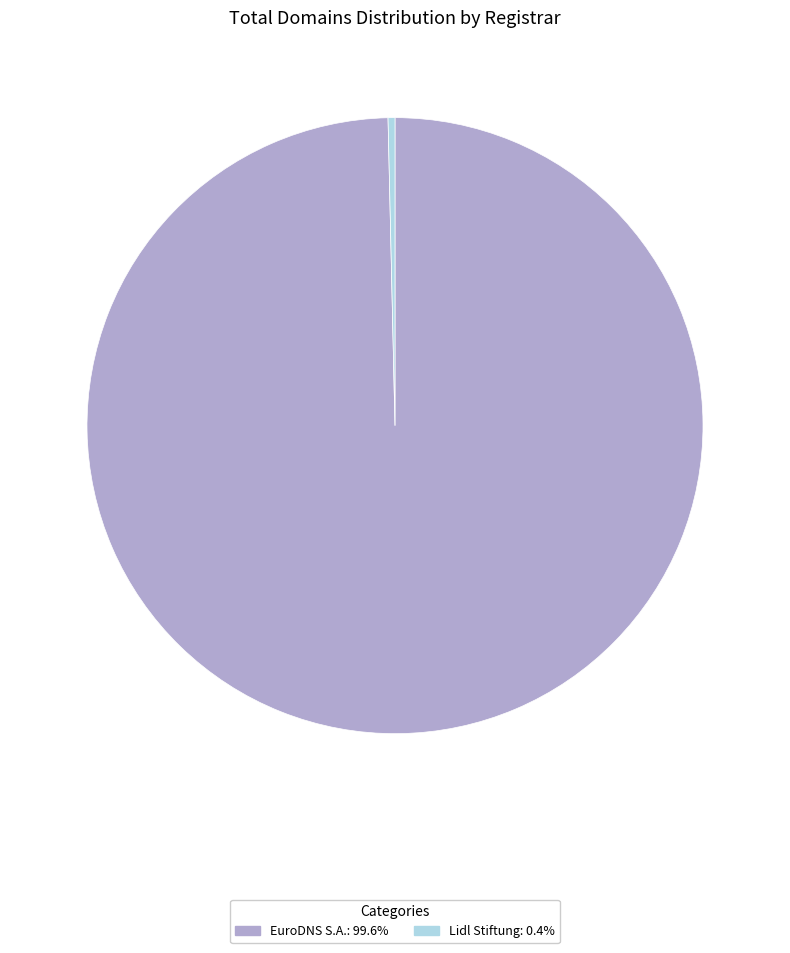

Which slice is the largest?

EuroDNS S.A.